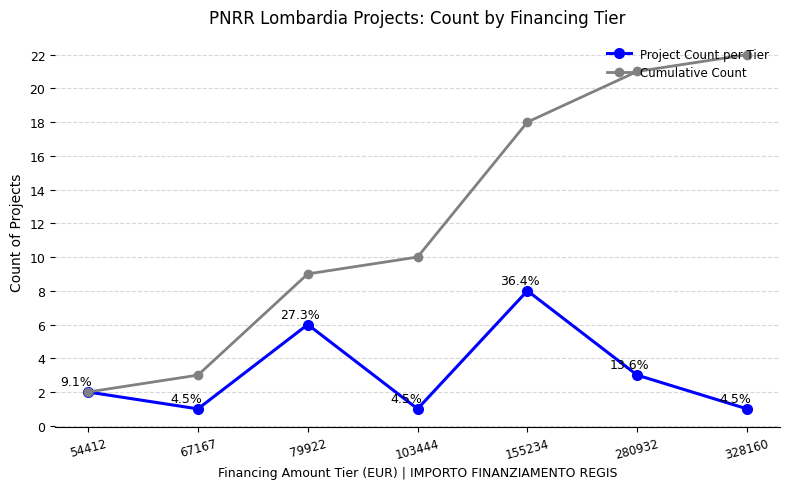

Which series has the widest spread of values?

Cumulative Count